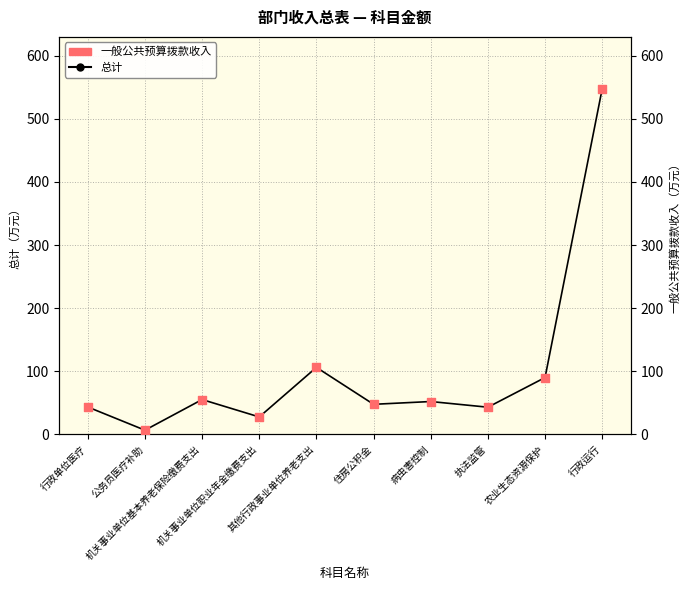

At how many categories does at least one series exceed 238?

1